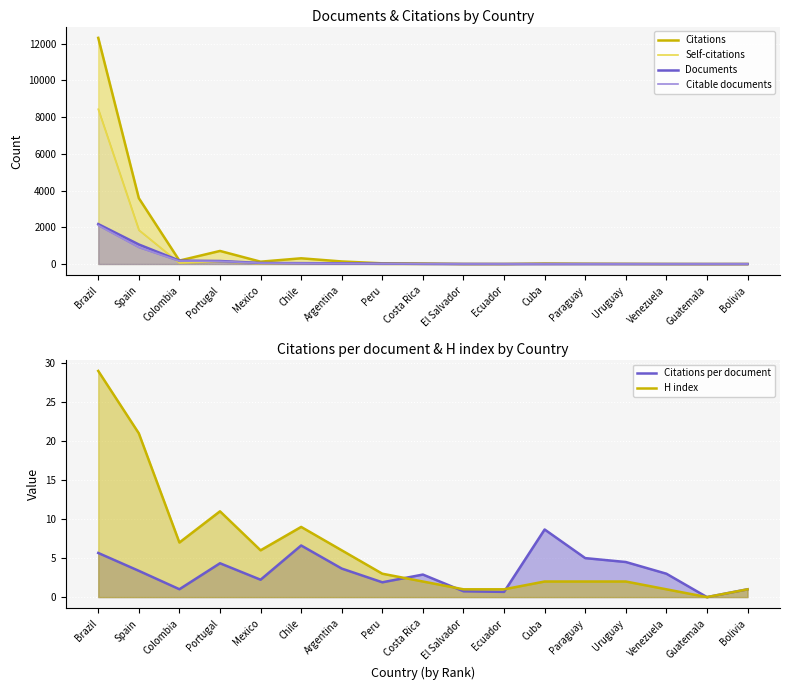

Does the chart display data point markers on the line(s)?

No